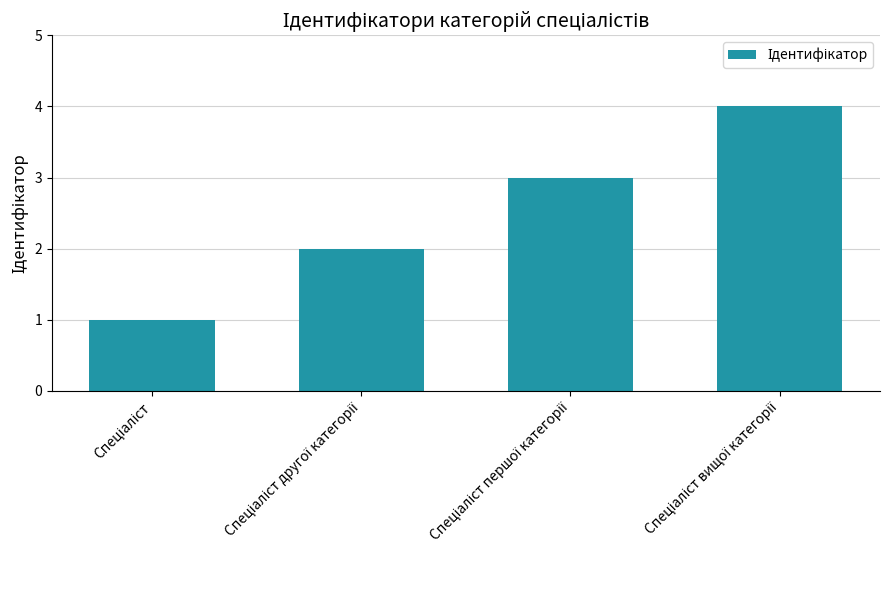

What is the greatest value displayed?

4